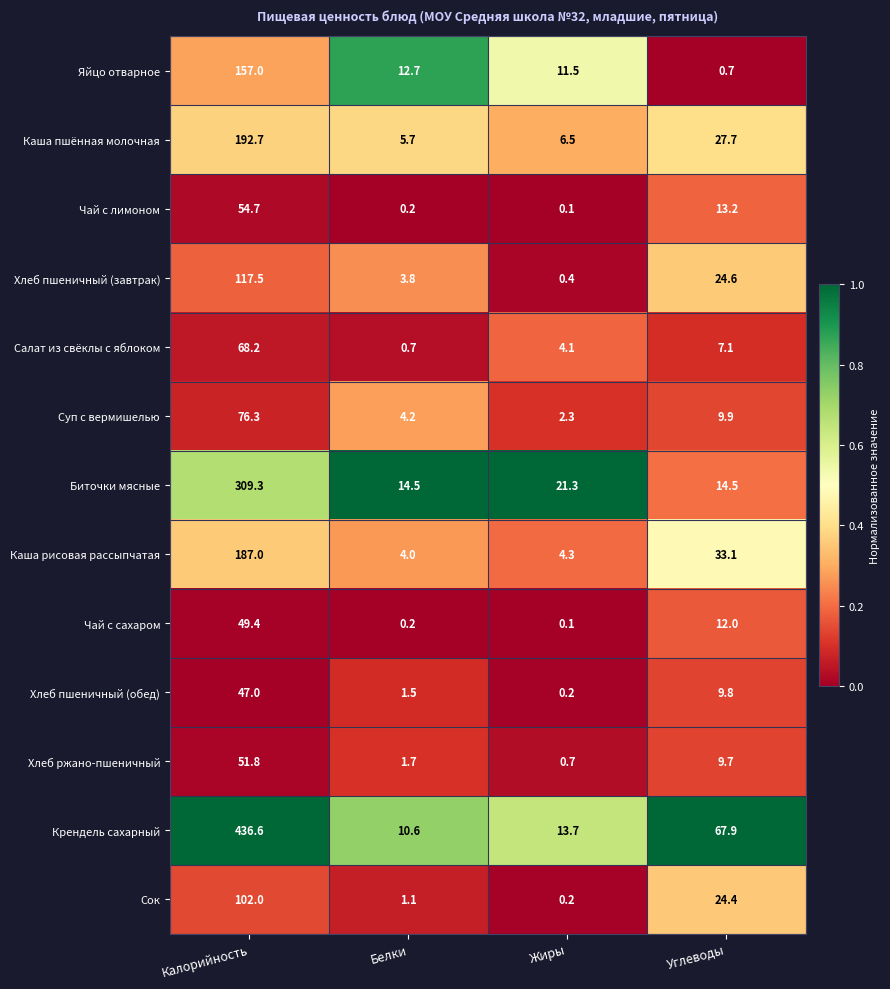

The Сок series shows 141.5 at Калорийность. True or false?

False